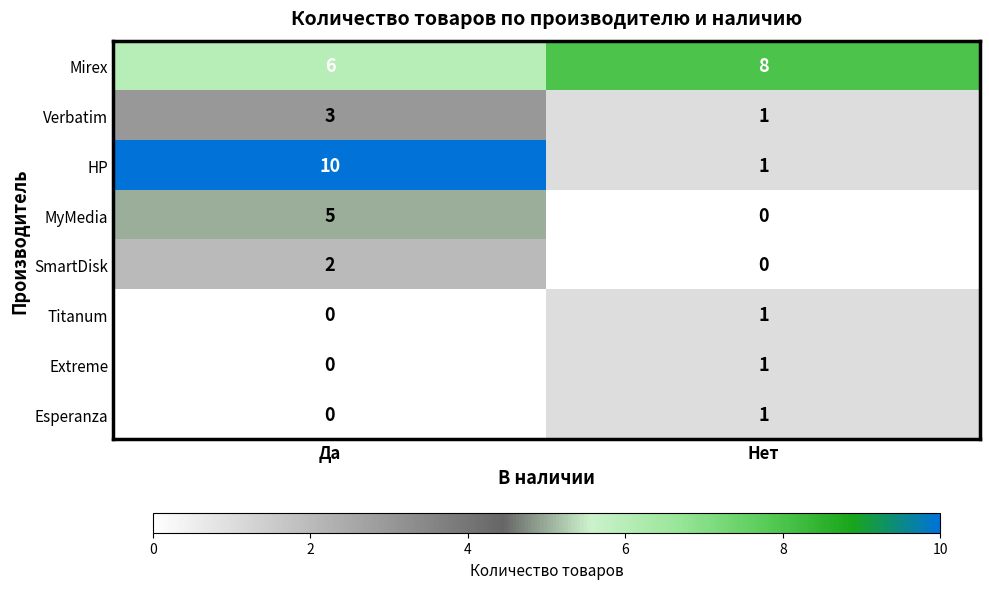

What is the approximate value of MyMedia at Да?

5